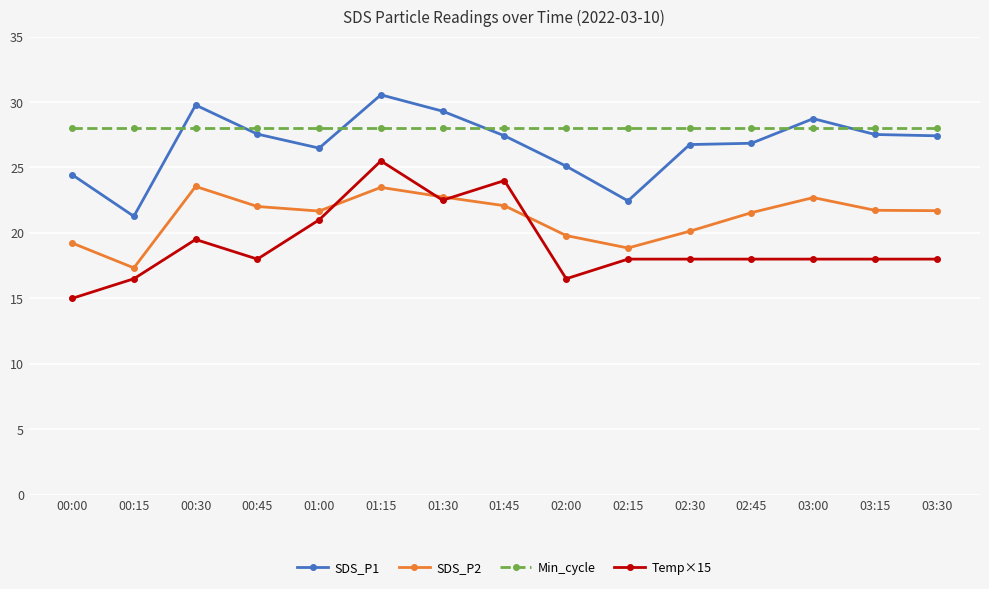

The Min_cycle series shows 28.0 at 02:45. True or false?

True